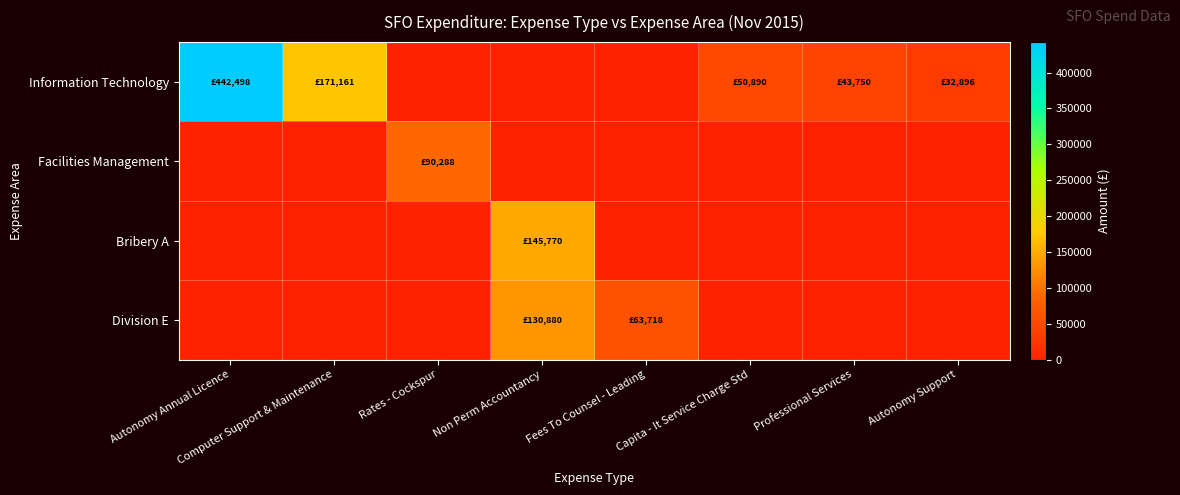

Reading right to left, what are all the values shown in this chart?

Information Technology: Autonomy Support=32896.0	Professional Services=43750.0	Capita - It Service Charge Std=50890.0	Fees To Counsel - Leading=0.0	Non Perm Accountancy=0.0	Rates - Cockspur=0.0	Computer Support & Maintenance=171160.6	Autonomy Annual Licence=442497.6
Facilities Management: Autonomy Support=0.0	Professional Services=0.0	Capita - It Service Charge Std=0.0	Fees To Counsel - Leading=0.0	Non Perm Accountancy=0.0	Rates - Cockspur=90288.0	Computer Support & Maintenance=0.0	Autonomy Annual Licence=0.0
Bribery A: Autonomy Support=0.0	Professional Services=0.0	Capita - It Service Charge Std=0.0	Fees To Counsel - Leading=0.0	Non Perm Accountancy=145770.0	Rates - Cockspur=0.0	Computer Support & Maintenance=0.0	Autonomy Annual Licence=0.0
Division E: Autonomy Support=0.0	Professional Services=0.0	Capita - It Service Charge Std=0.0	Fees To Counsel - Leading=63718.5	Non Perm Accountancy=130880.0	Rates - Cockspur=0.0	Computer Support & Maintenance=0.0	Autonomy Annual Licence=0.0